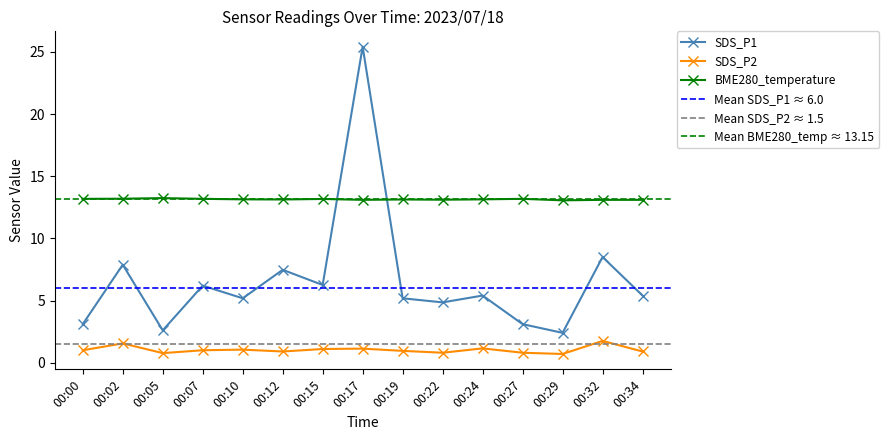

Is it true that BME280_temperature equals 20.1 at 00:32?

False